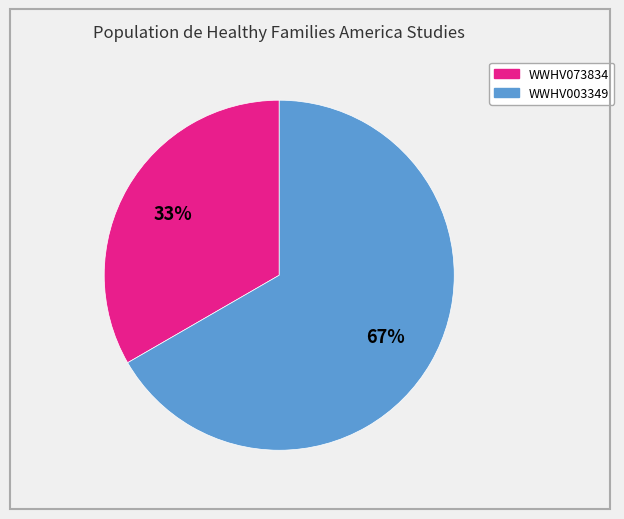

Does WWHV003349 represent more than half of the total?

Yes